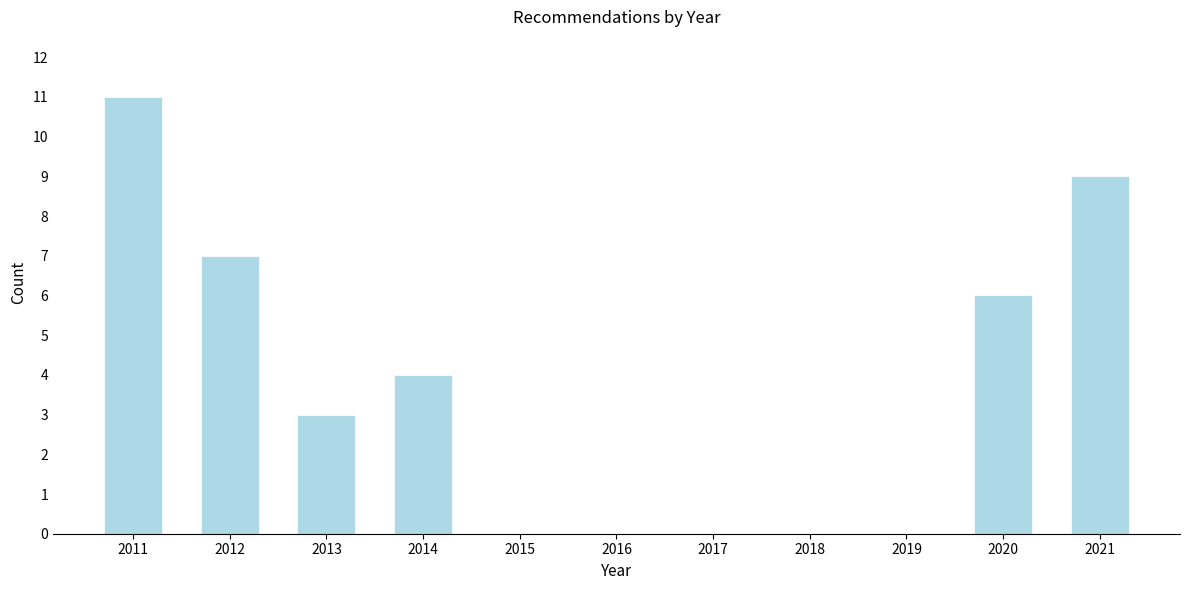

Reading left to right, extract all data points from this chart.

2011=11	2012=7	2013=3	2014=4	2015=0	2016=0	2017=0	2018=0	2019=0	2020=6	2021=9